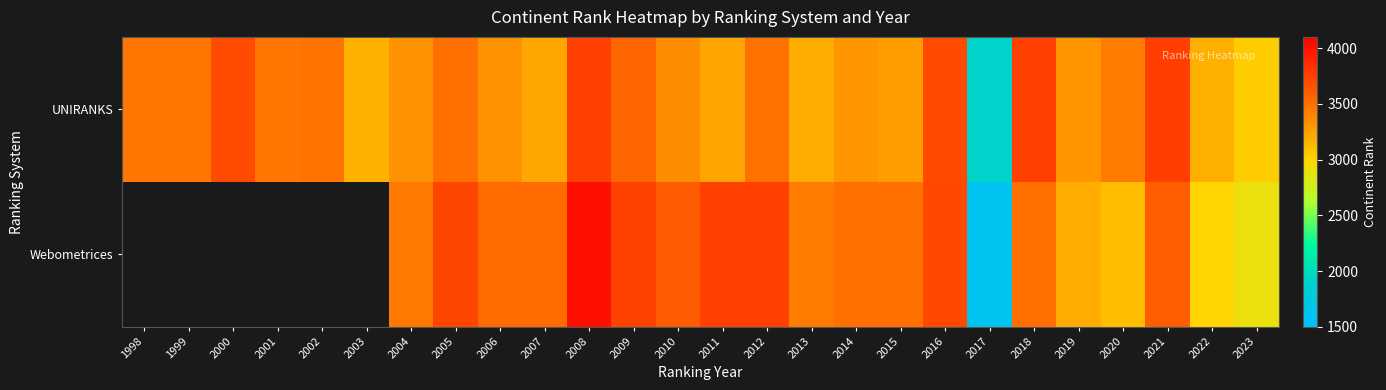

Count the number of categories in the chart.

26